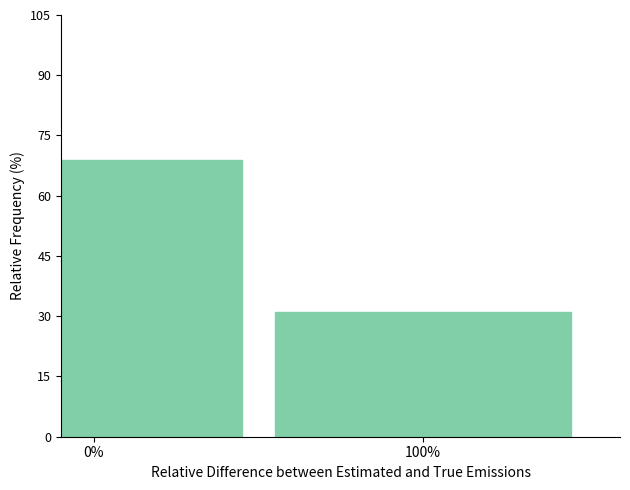

Reading right to left, what are all the values shown in this chart?

31.0	69.0